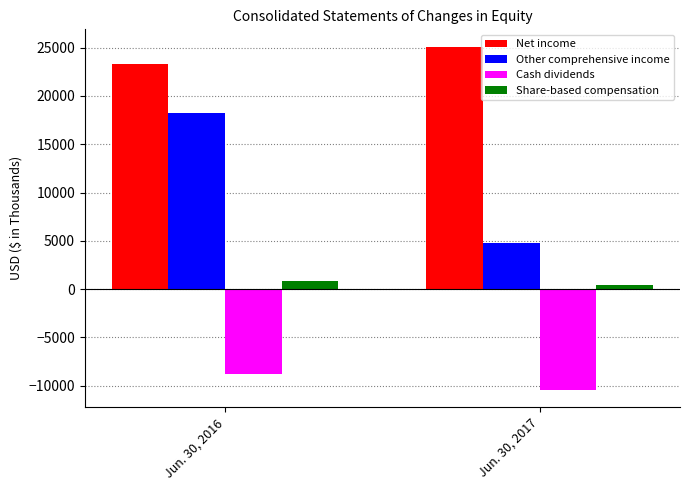

What is the approximate value of Cash dividends at Jun. 30, 2016, to the nearest 50?

-8750